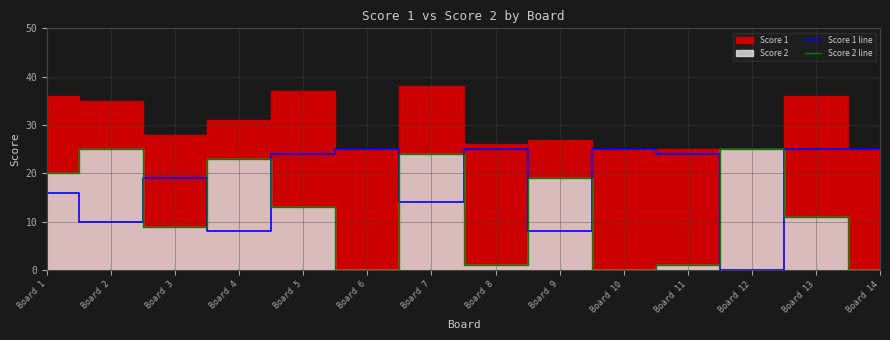

Reading left to right, extract all data points from this chart.

Score 1 line: Board 1=16	Board 2=10	Board 3=19	Board 4=8	Board 5=24	Board 6=25	Board 7=14	Board 8=25	Board 9=8	Board 10=25	Board 11=24	Board 12=0	Board 13=25	Board 14=25
Score 2 line: Board 1=20	Board 2=25	Board 3=9	Board 4=23	Board 5=13	Board 6=0	Board 7=24	Board 8=1	Board 9=19	Board 10=0	Board 11=1	Board 12=25	Board 13=11	Board 14=0